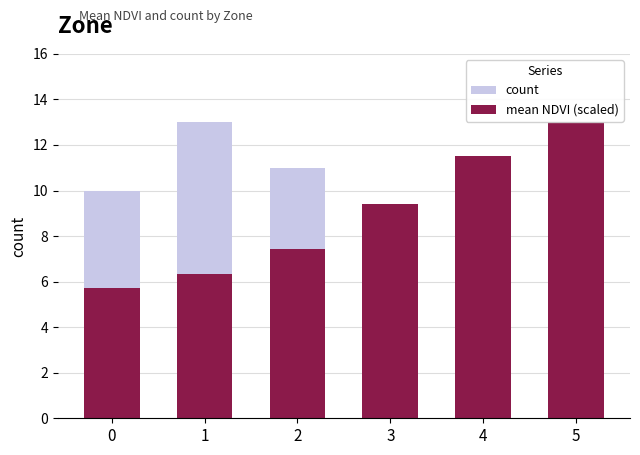

What are all the series names shown in the legend?

count, mean NDVI (scaled)